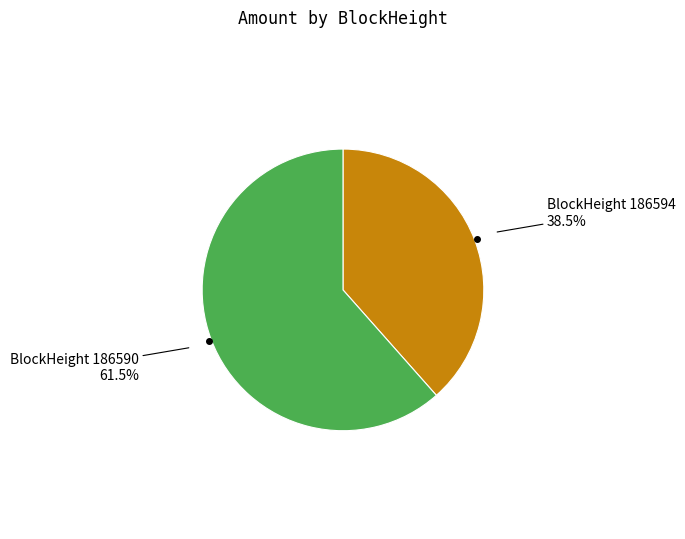

To the nearest percent, what is the average slice percentage?

50%